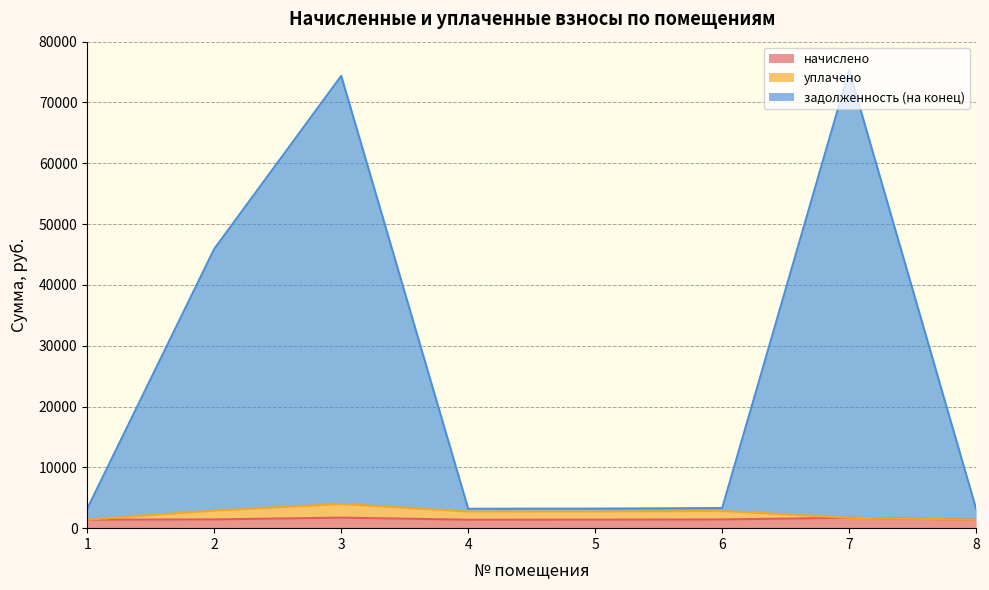

What are all the series names shown in the legend?

начислено, уплачено, задолженность (на конец)